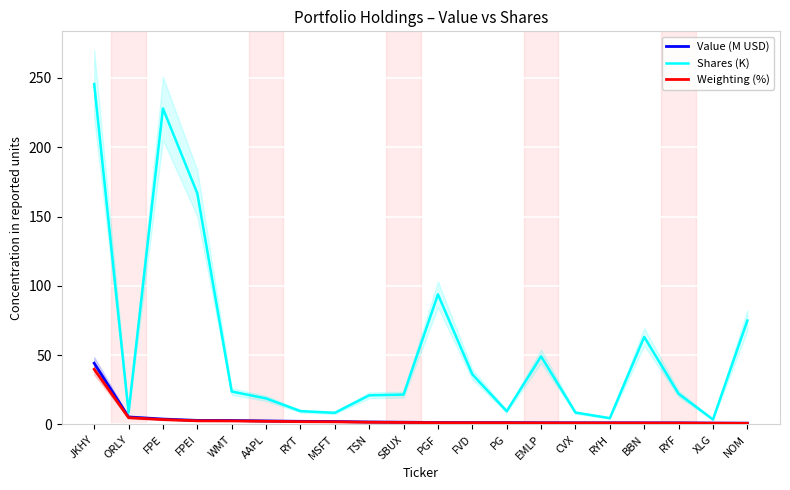

Which series has the largest total across all categories?

Shares (K)